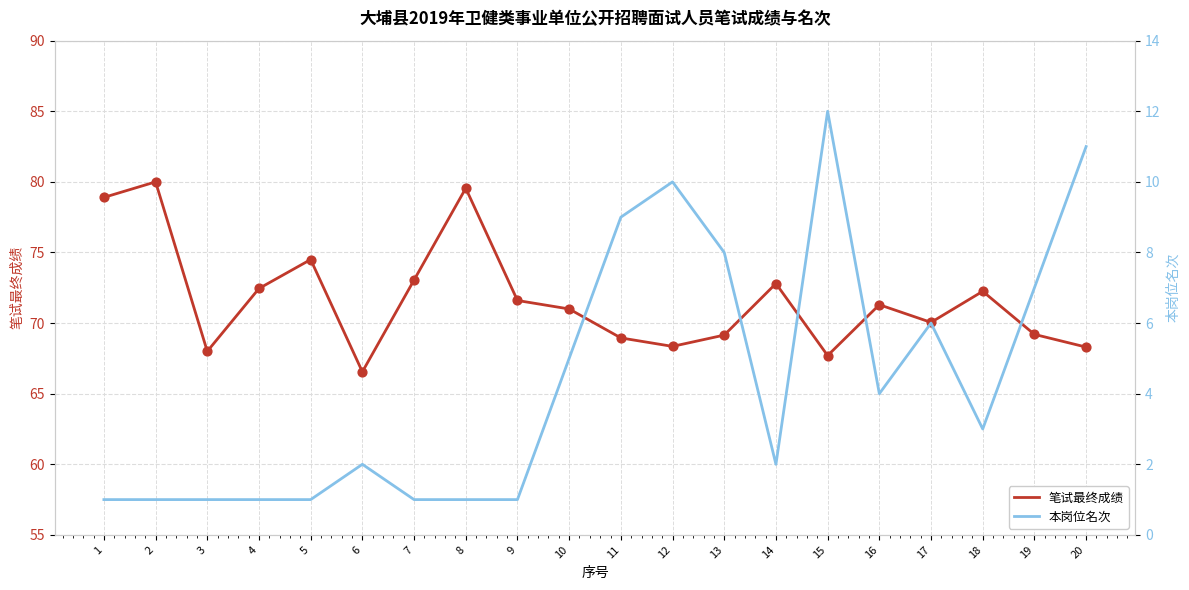

Which series has the largest total across all categories?

笔试最终成绩